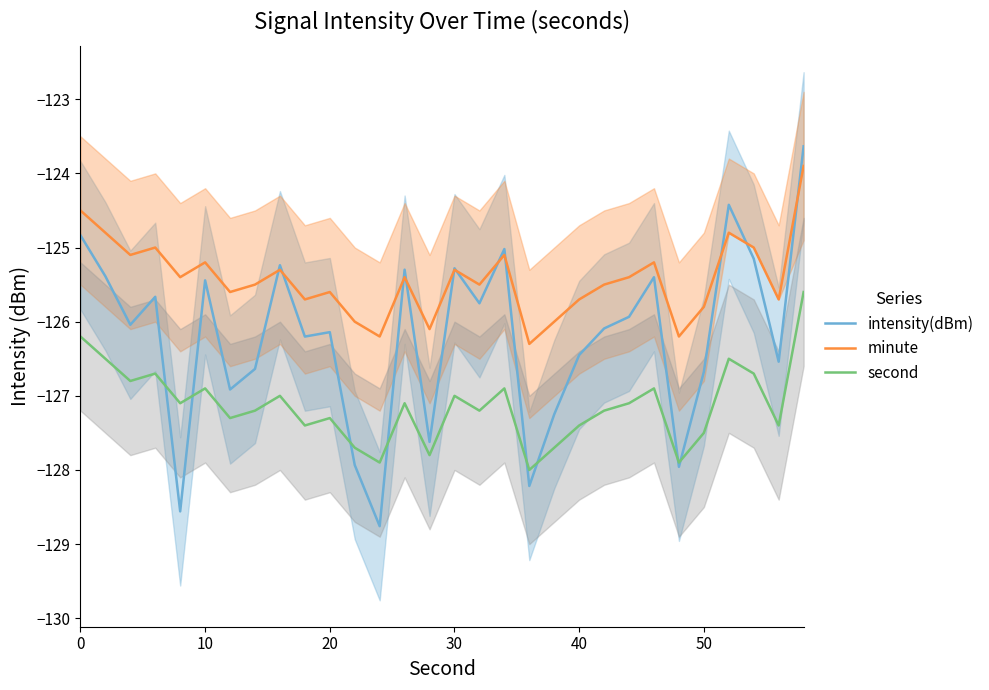

True or false: minute and second intersect in this chart.

False